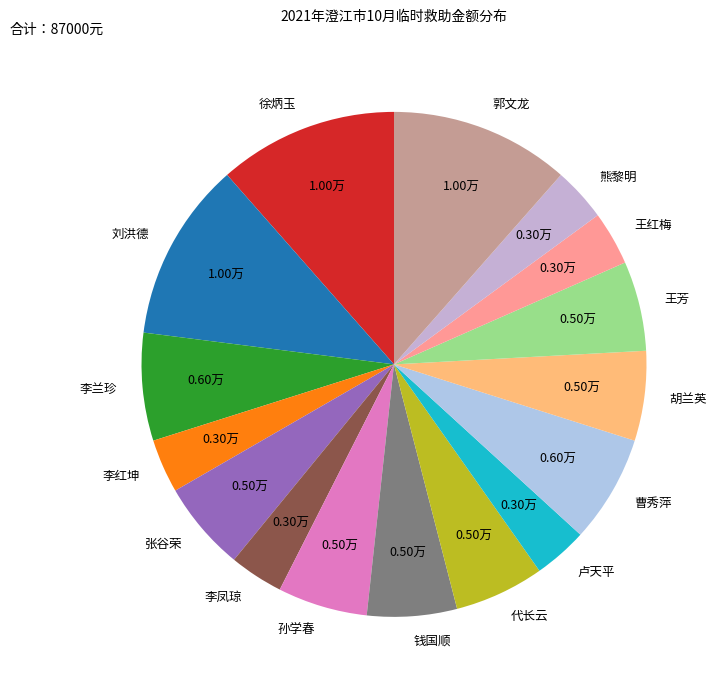

Does any single category account for the majority?

No